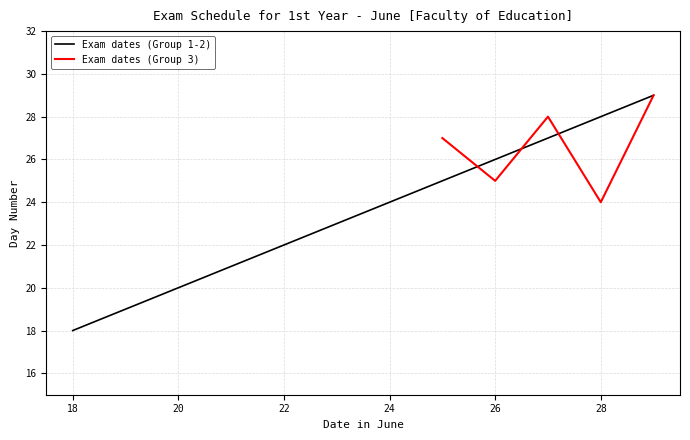

Is this an area chart (filled region under the line)?

No